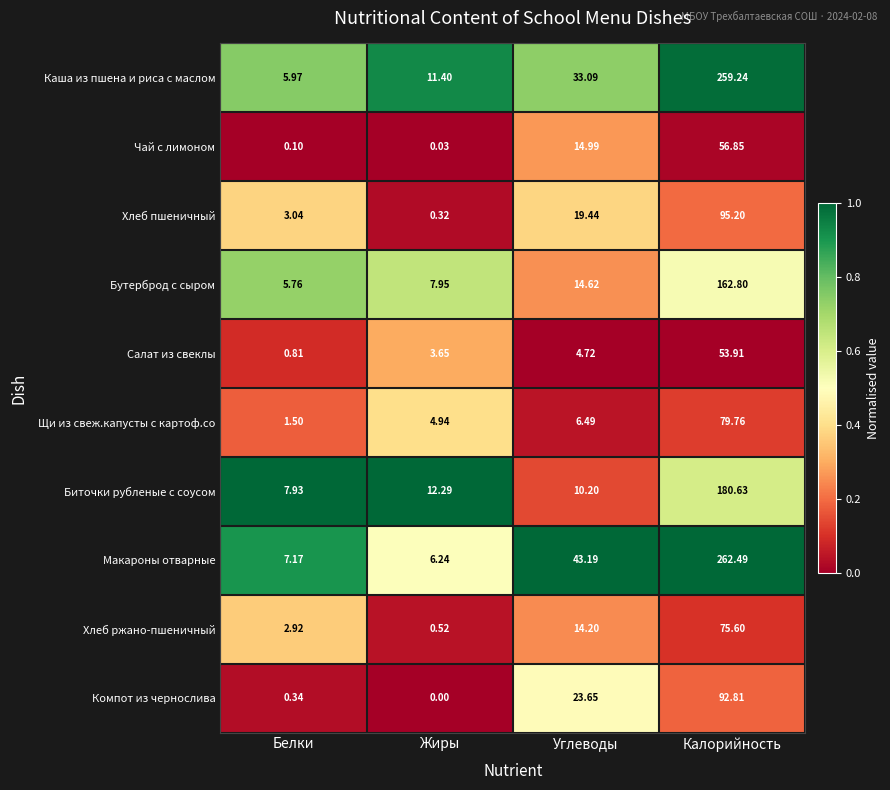

At which label does Чай с лимоном first exceed 14?

Углеводы